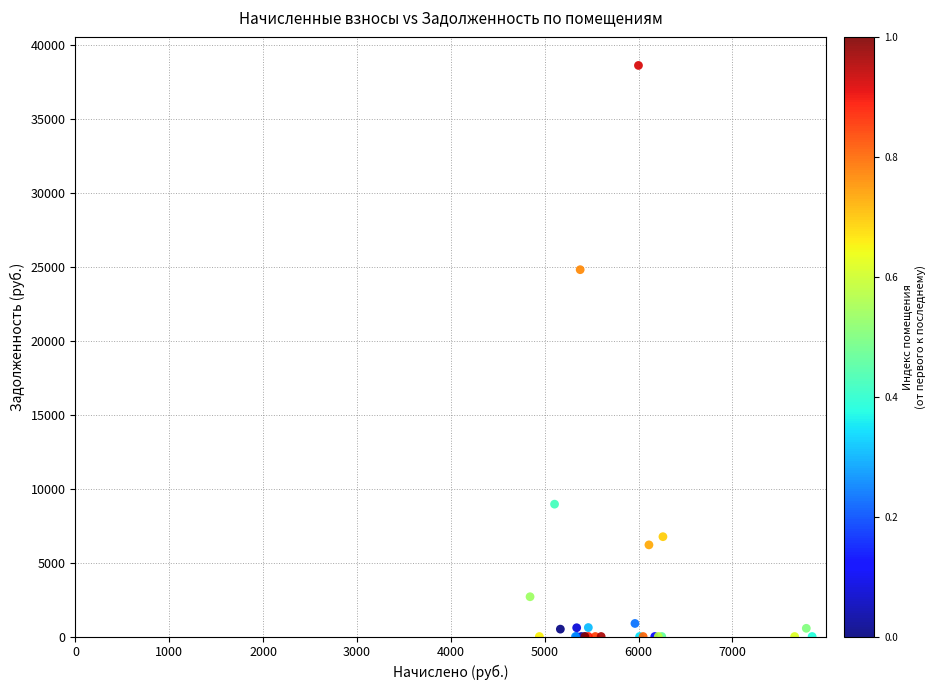

What Y value in the scatter plot is closest to 19316?

24816.2